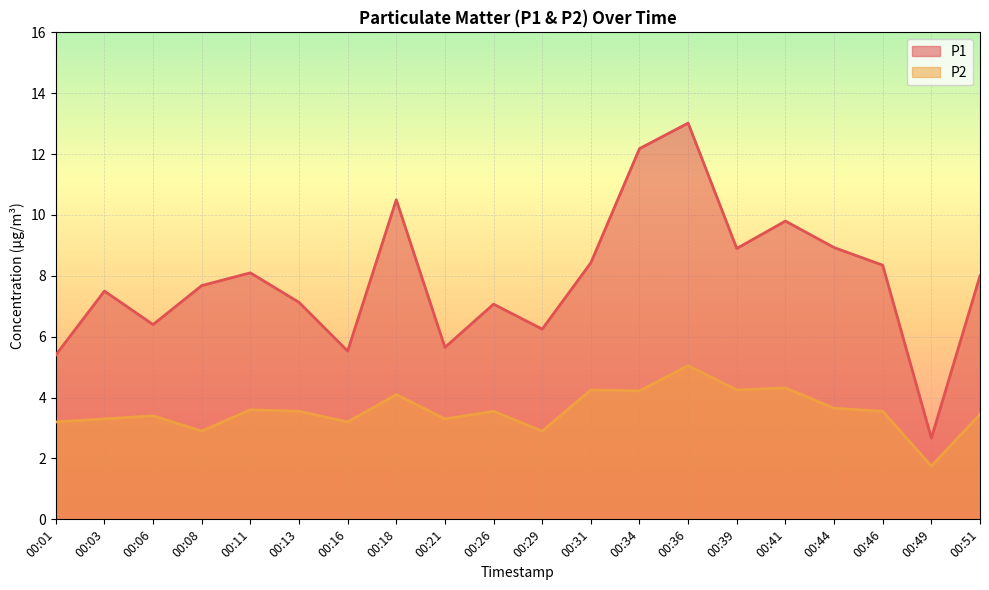

How many lines are shown in the chart?

2